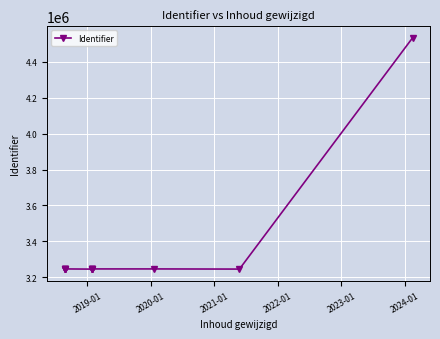

What is the greatest value displayed?

4534924